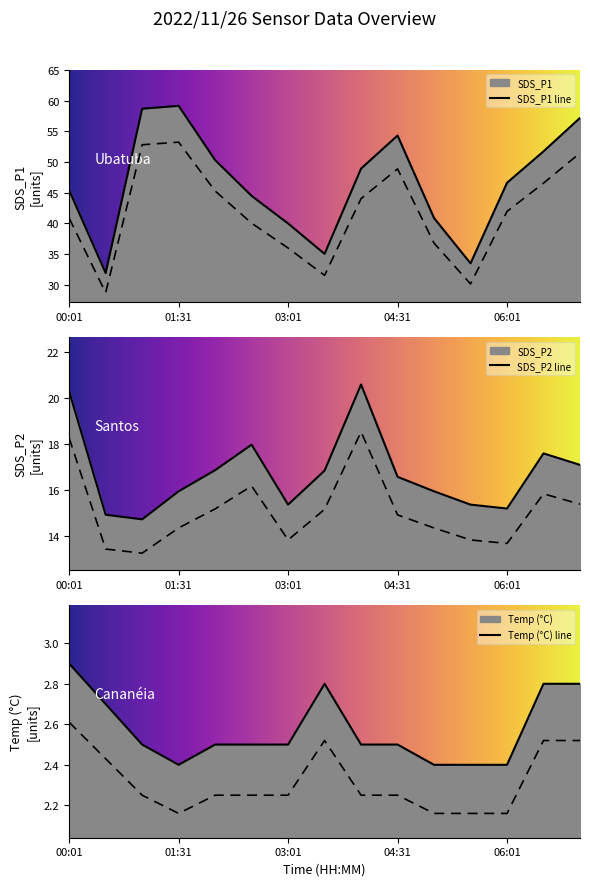

At which label is SDS_P2 closest to 17?

07:01